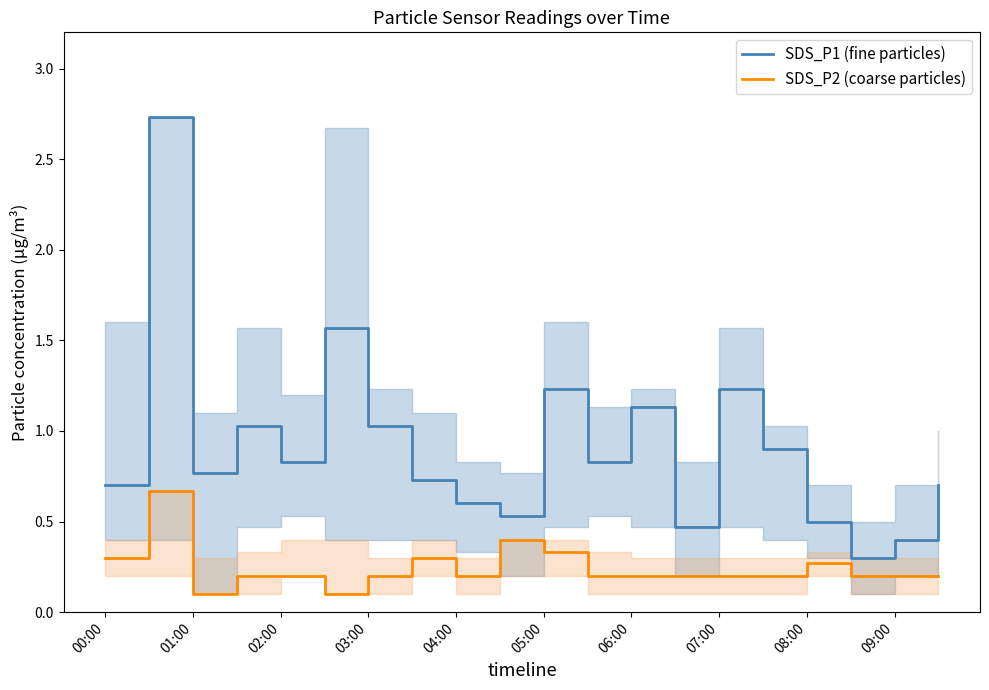

True or false: SDS_P1 (fine particles) and SDS_P2 (coarse particles) intersect in this chart.

False